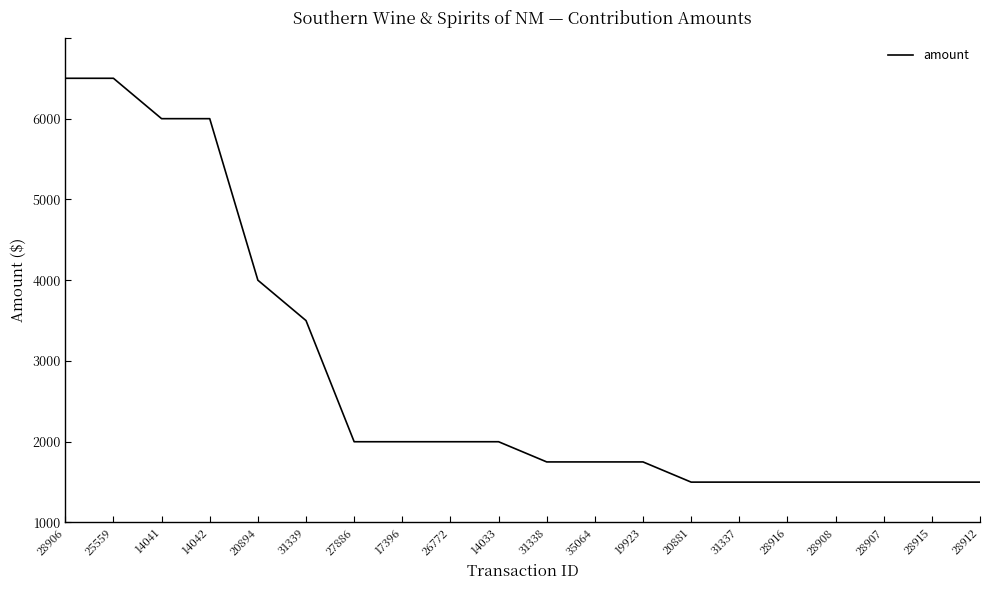

The chart shows a value of 283 at 20881. True or false?

False